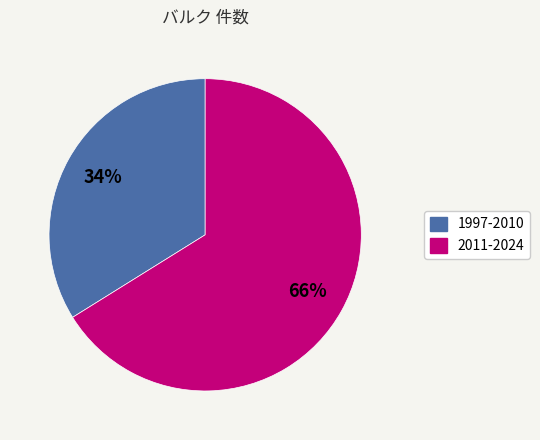

To the nearest percent, what is the difference between the largest and smallest slice percentages?

32%